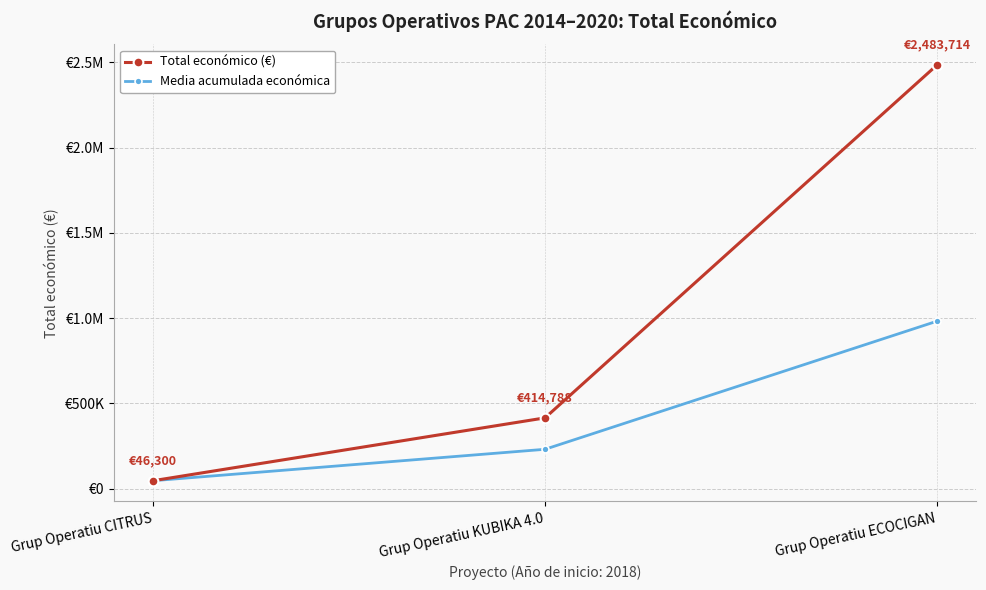

What are all the series names shown in the legend?

Total económico (€), Media acumulada económica